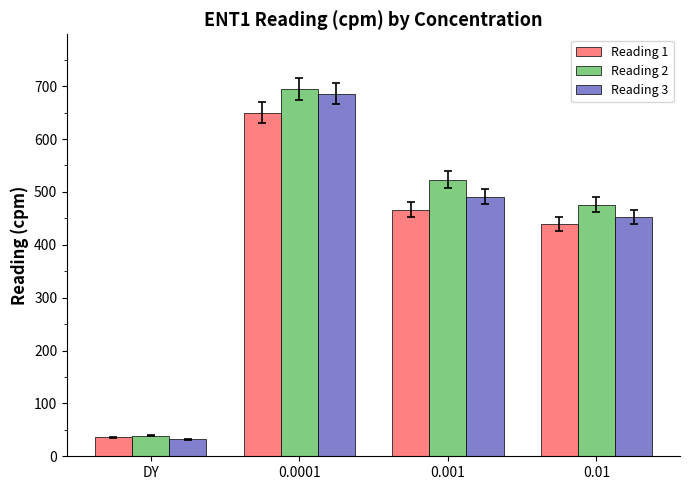

Rank the series by their maximum value, from lowest to highest.

Reading 1, Reading 3, Reading 2